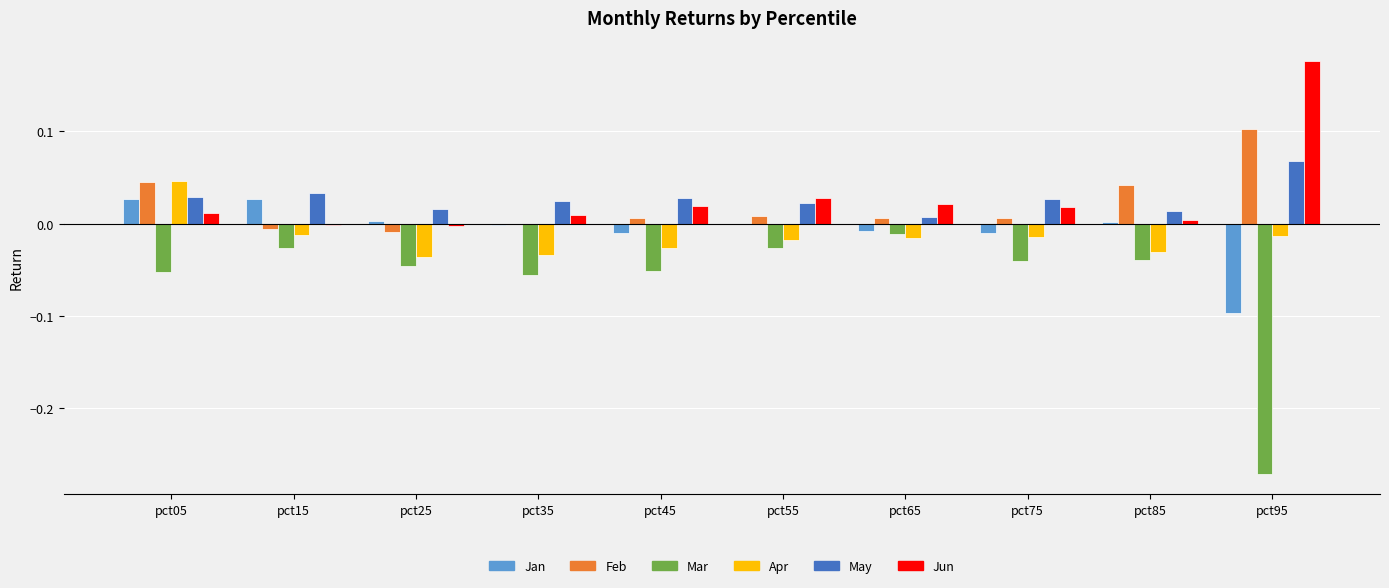

Is it true that Apr equals -0.0 at pct95?

True